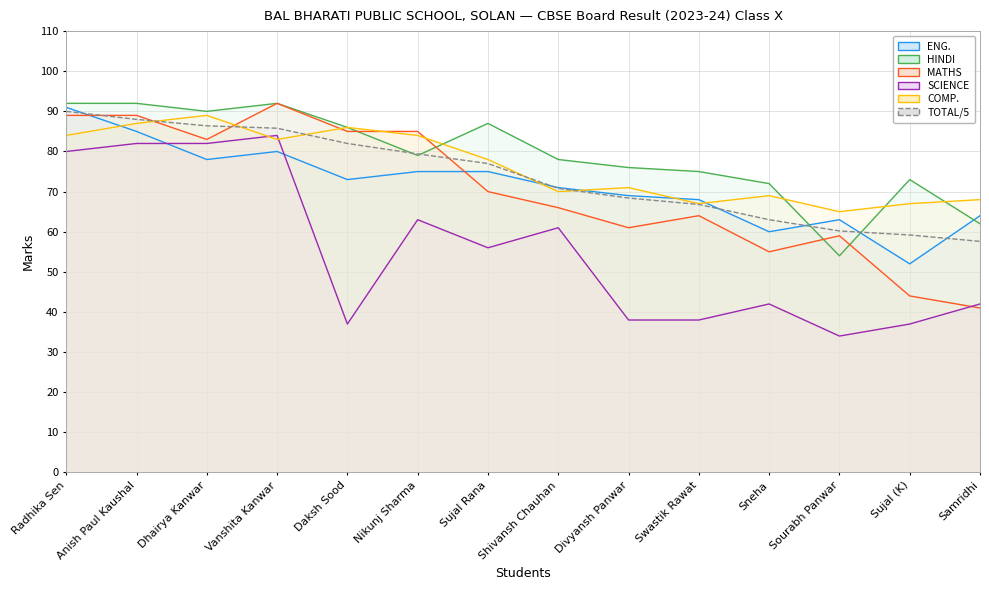

What position from the right is Radhika Sen?

14